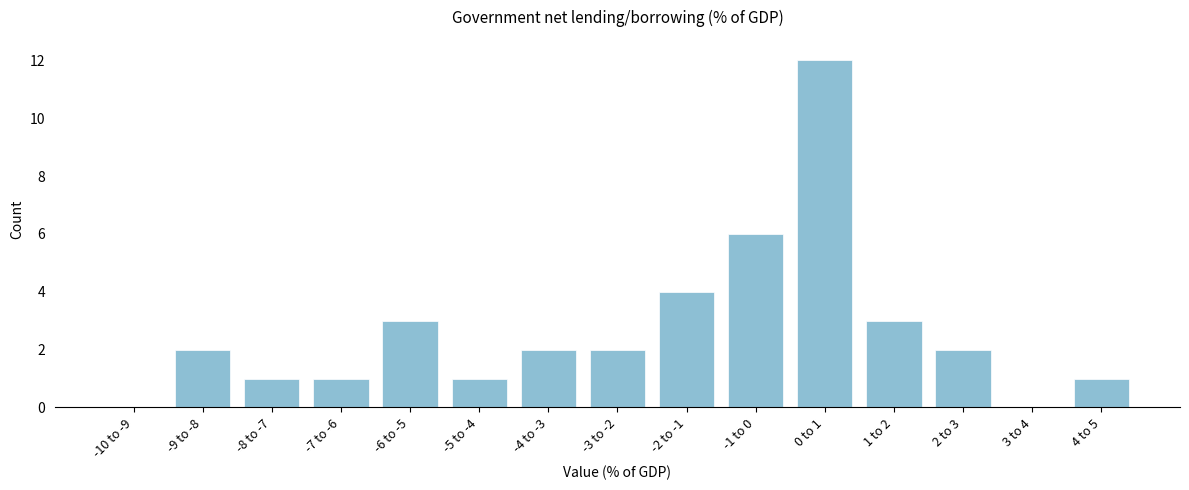

Reading right to left, transcribe all the data shown in this chart.

4 to 5=1	3 to 4=0	2 to 3=2	1 to 2=3	0 to 1=12	-1 to 0=6	-2 to -1=4	-3 to -2=2	-4 to -3=2	-5 to -4=1	-6 to -5=3	-7 to -6=1	-8 to -7=1	-9 to -8=2	-10 to -9=0